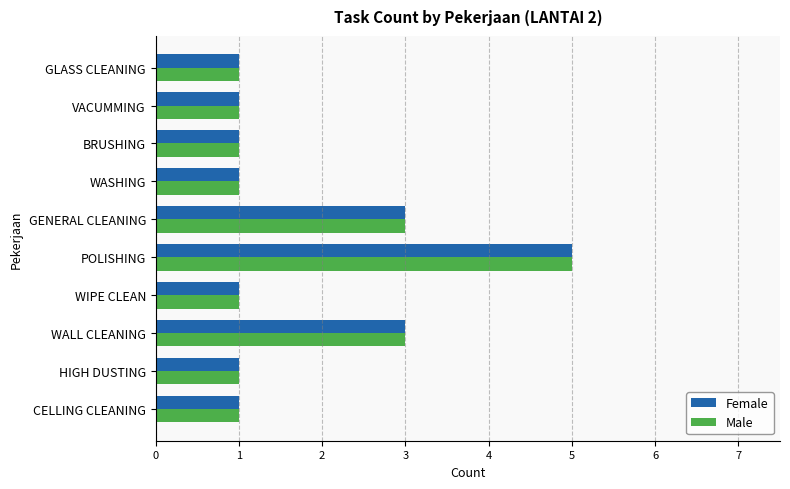

The value of Male at POLISHING is 9. True or false?

False